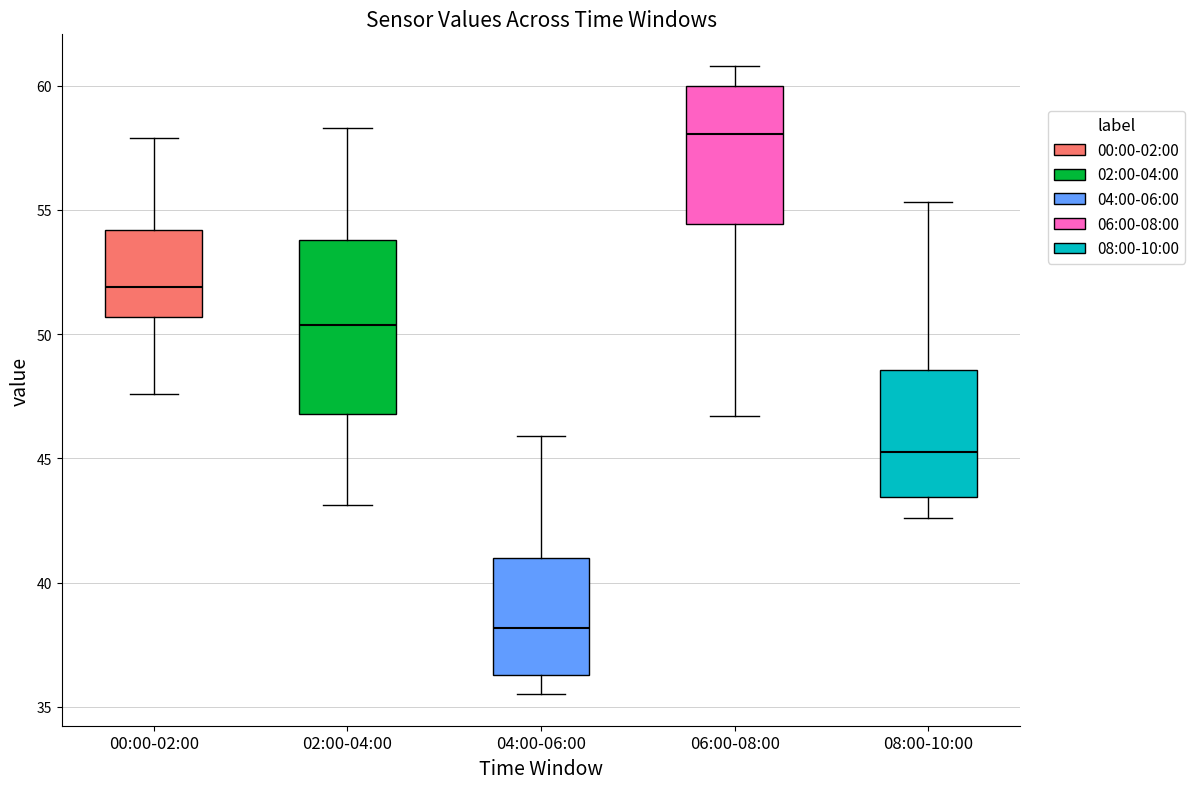

Reading left to right, transcribe this box plot: for each box, give where its median line is, the range the box spans, and where its two whiskers end, as read against the y-axis. The values are not printed on the chart, so give them approximately, as read against the axis.

00:00-02:00: median 52.0, box 50.5 to 54.0, whiskers 47.5 to 58.0
02:00-04:00: median 50.5, box 47.0 to 54.0, whiskers 43.0 to 58.5
04:00-06:00: median 38.0, box 36.5 to 41.0, whiskers 35.5 to 46.0
06:00-08:00: median 58.0, box 54.5 to 60.0, whiskers 46.5 to 61.0
08:00-10:00: median 45.5, box 43.5 to 48.5, whiskers 42.5 to 55.5